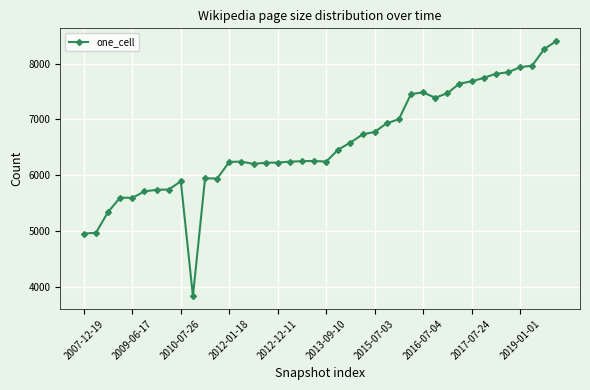

What is the value of the 21st point from the left?

6241